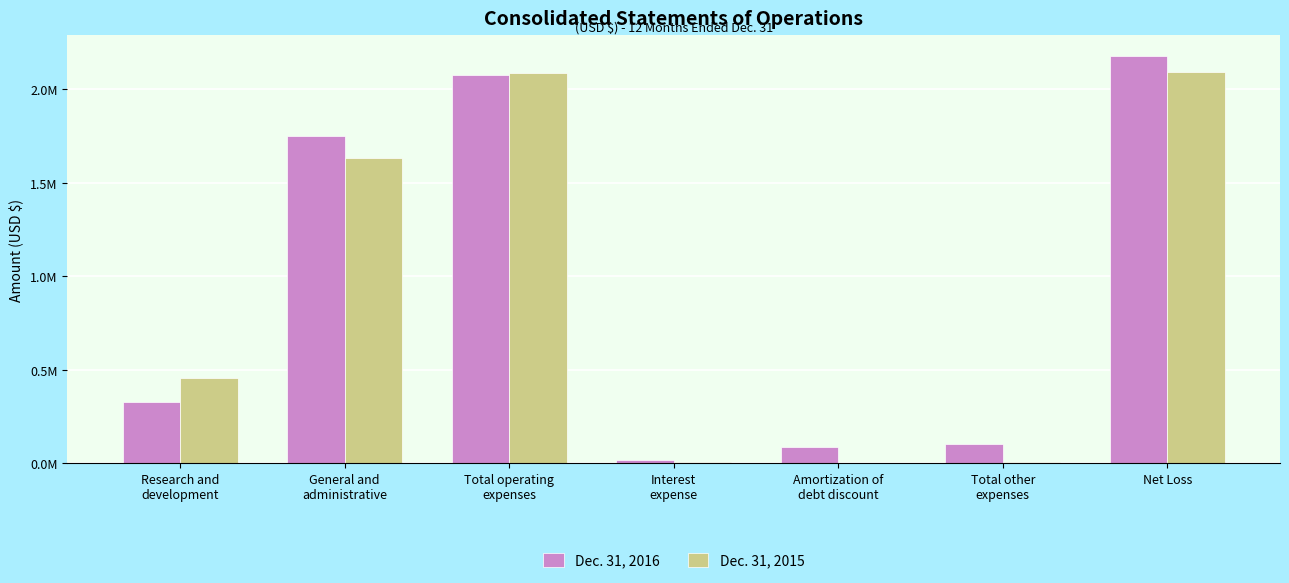

Reading left to right, what are all the values shown in this chart?

Dec. 31, 2016: 329397	1749364	2078762	14331	87479	101810	2180571
Dec. 31, 2015: 455950	1631303	2087253	5418	2658	8076	2095329